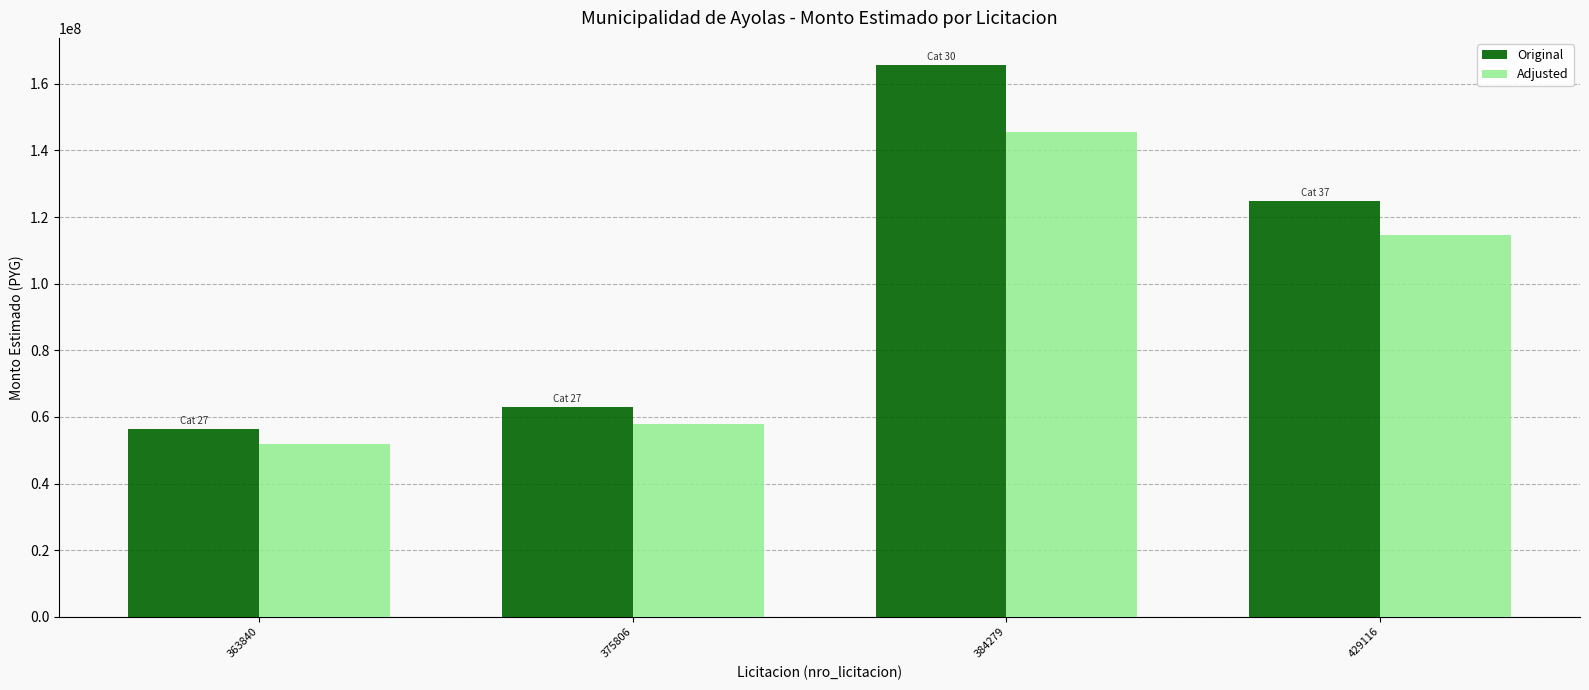

Where does the Original series first go above 124688146?

384279